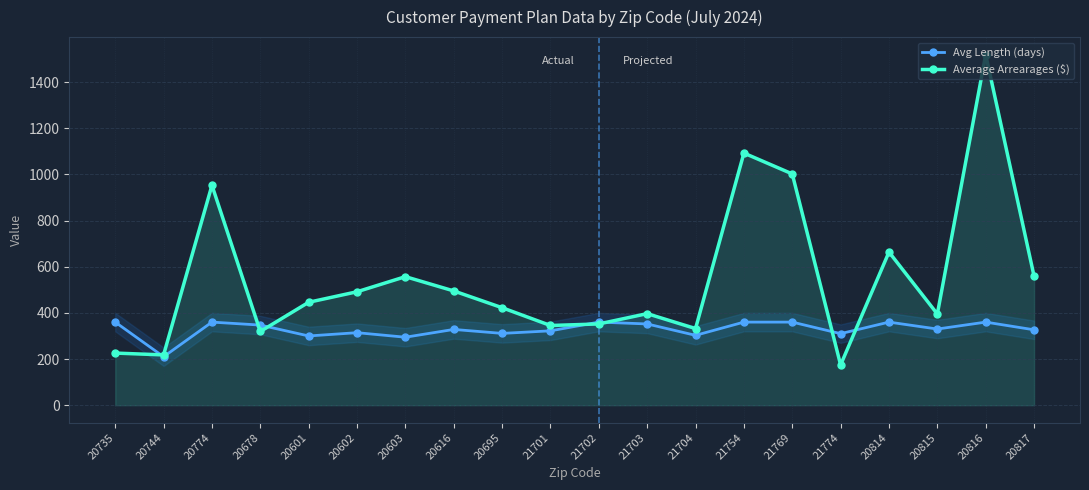

Where is the first local maximum for Average Arrearages ($)?

20774